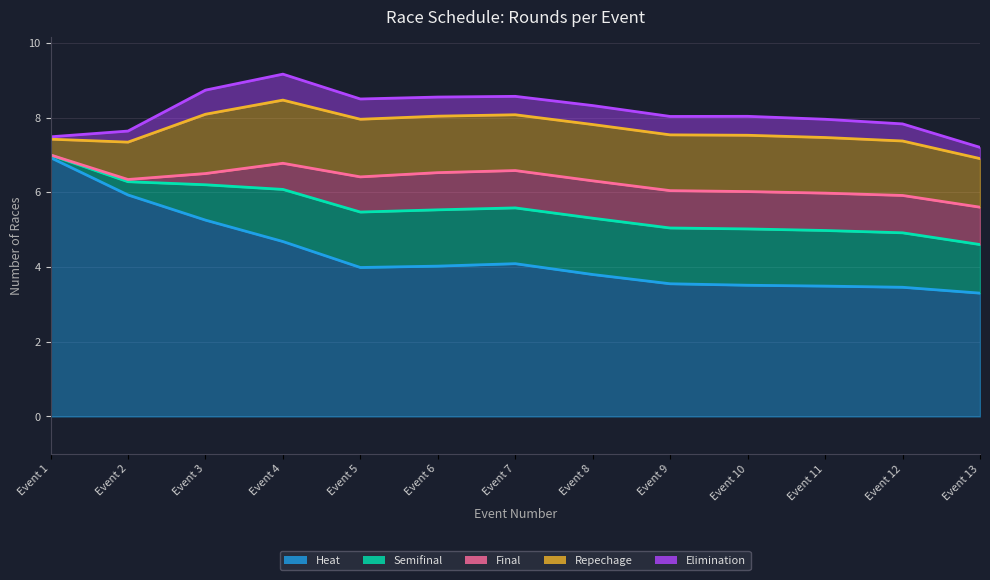

What are all the series names shown in the legend?

Heat, Semifinal, Final, Repechage, Elimination